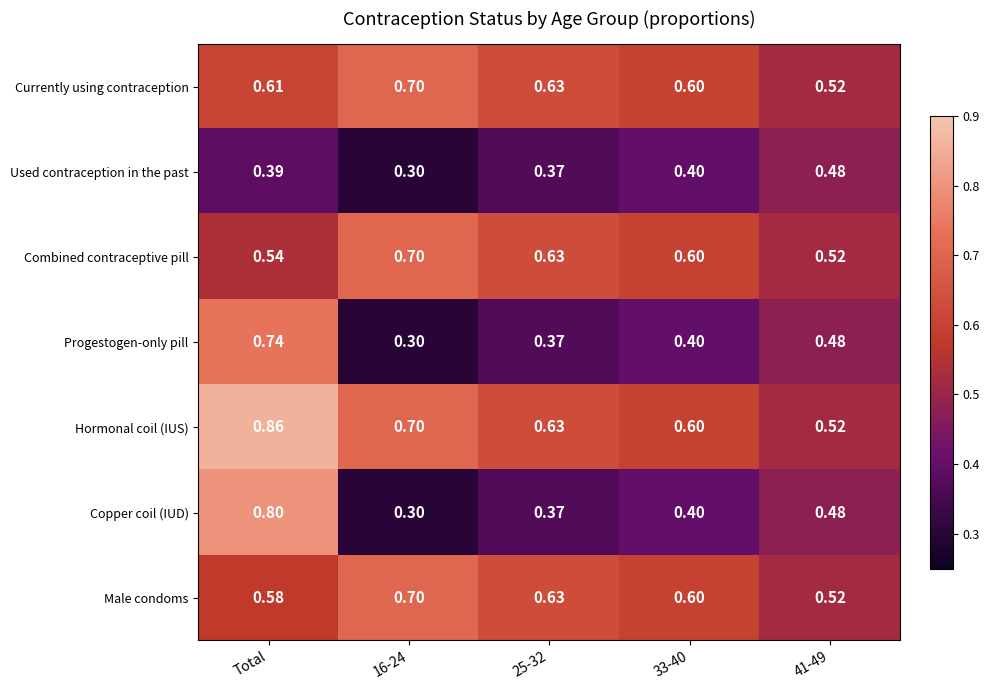

Rank the series at Total from highest to lowest value.

Hormonal coil (IUS), Copper coil (IUD), Progestogen-only pill, Currently using contraception, Male condoms, Combined contraceptive pill, Used contraception in the past